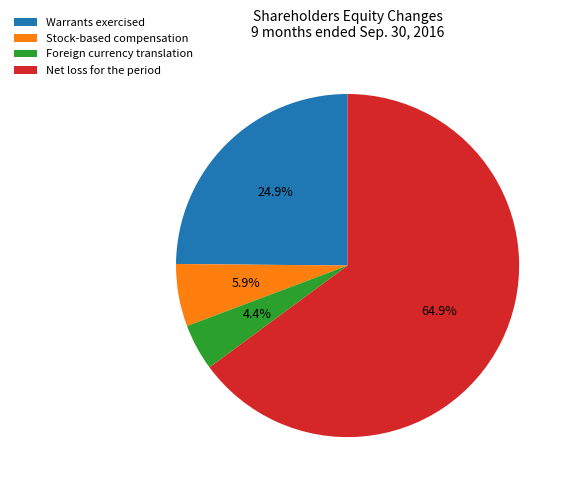

Which category has the biggest portion of the pie?

Net loss for the period